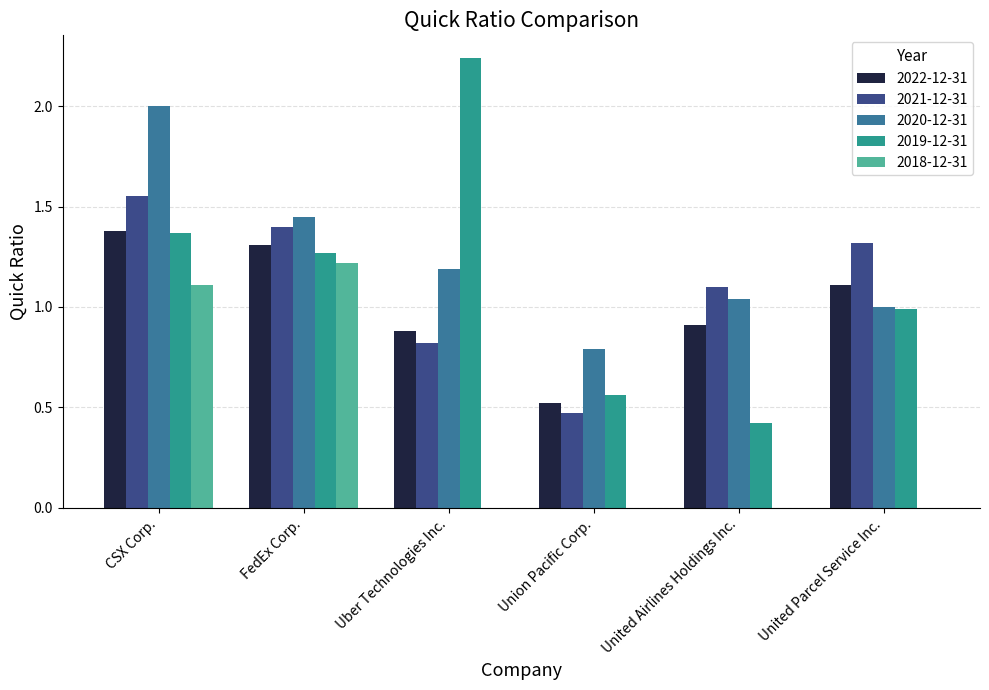

Which series has the largest total across all categories?

2020-12-31